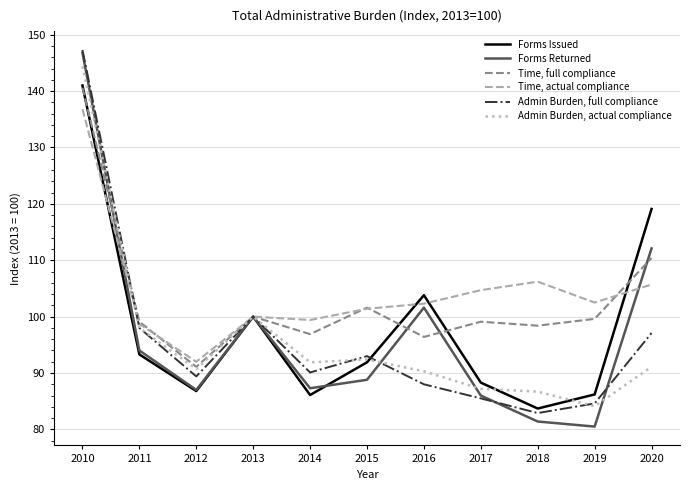

What is the sum of the Time, actual compliance values at 2011 and 2020?

204.4